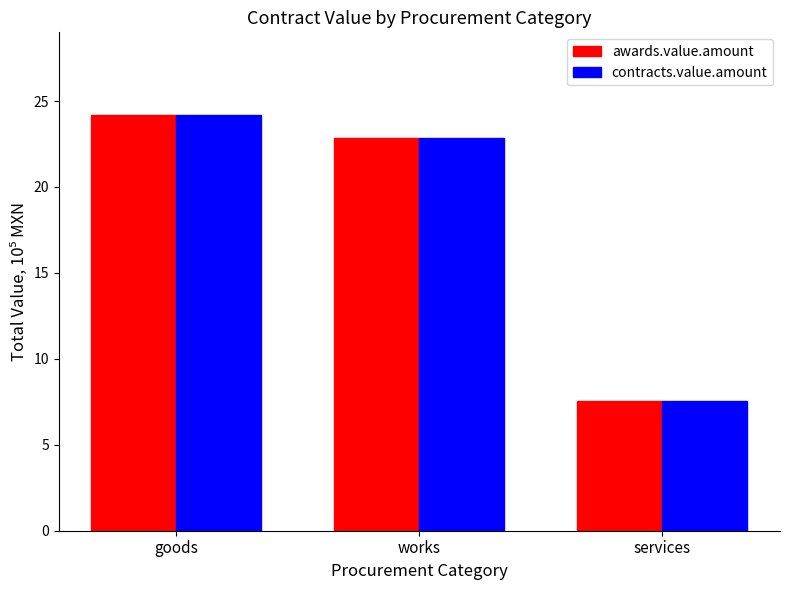

Rank the categories by awards.value.amount value from lowest to highest.

services, works, goods